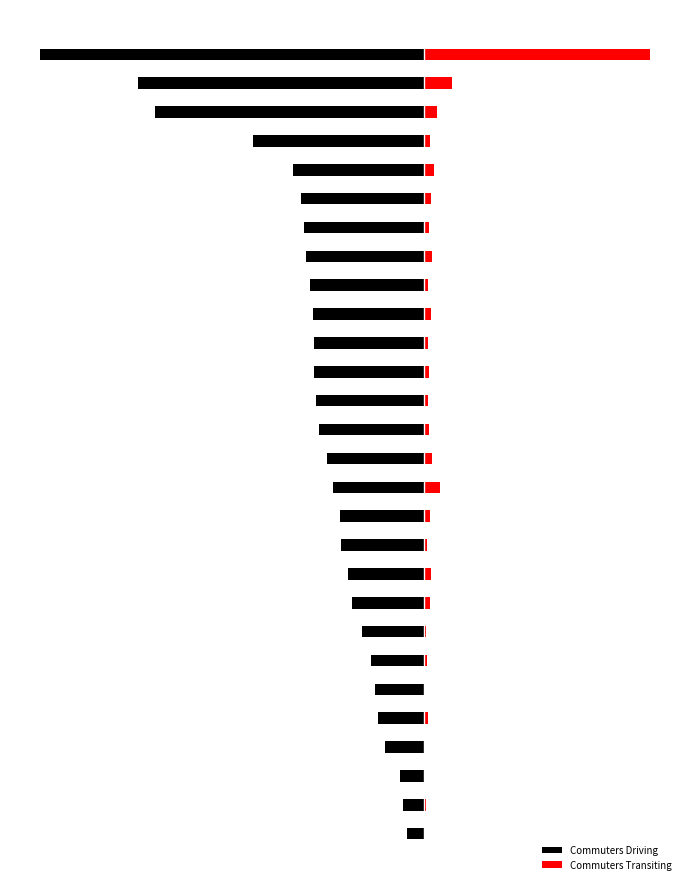

Reading left to right, list all the values displayed in this chart.

Commuters Driving: -723.7	-890.2	-1012.6	-1648.4	-1931.7	-2072.3	-2241.3	-2589.9	-3048.7	-3181.1	-3502.6	-3547.3	-3848.5	-4086.2	-4402.3	-4560.0	-4615.0	-4616.1	-4682.2	-4777.7	-4964.5	-5033.9	-5180.5	-5528.4	-7183.9	-11310.4	-12026.2	-16152.8
Commuters Transiting: 38.2	82.9	50.4	52.8	154.2	52.6	118.7	76.5	242.3	293.0	150.1	244.4	692.5	341.2	197.4	172.8	230.1	184.1	288.6	155.5	338.5	209.5	305.1	441.6	253.7	554.5	1200.0	9506.2